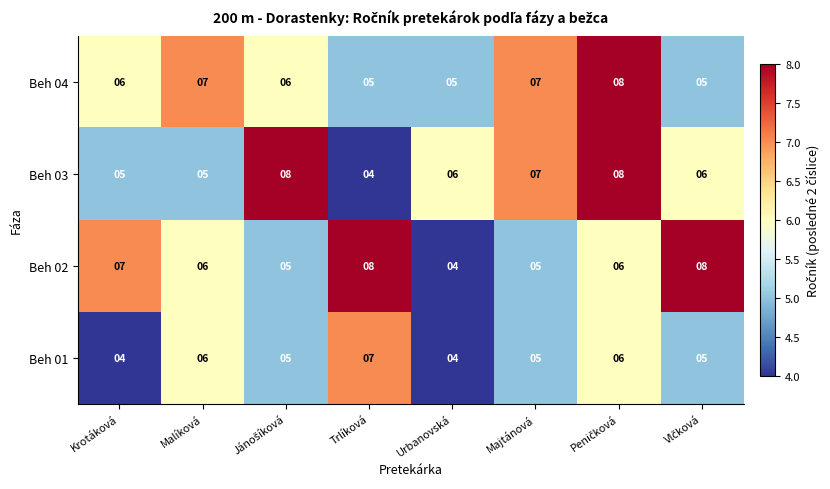

The value of Beh 04 at Trlíková is 7. True or false?

False